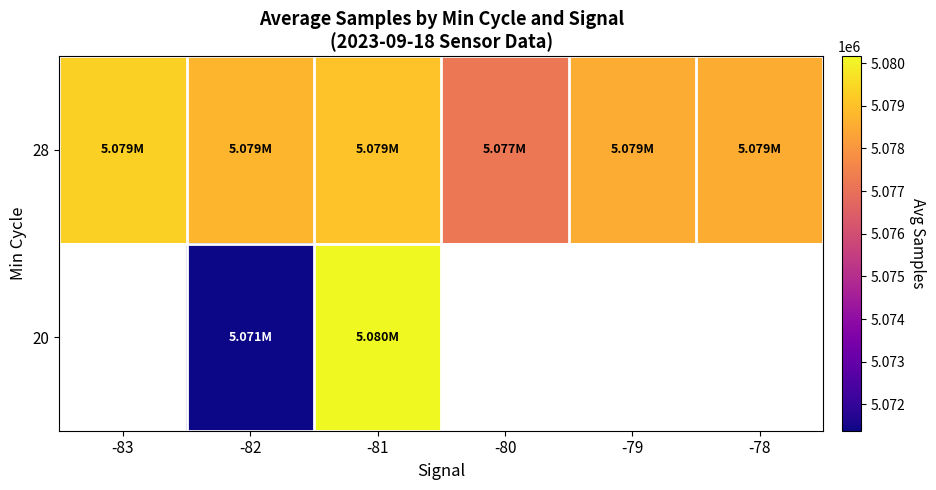

True or false: 28 has a value of 5078569.0 at -78.

True